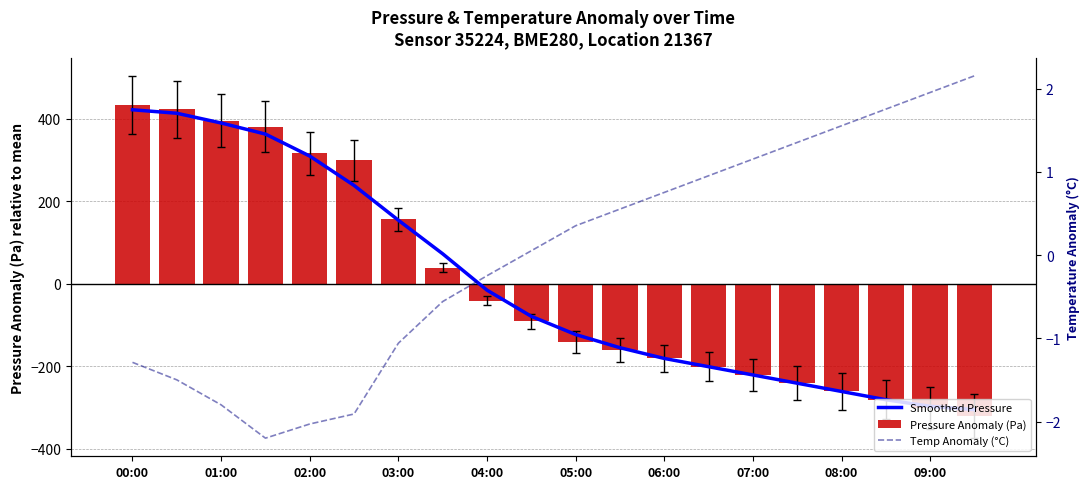

How many groups of bars are there?

20